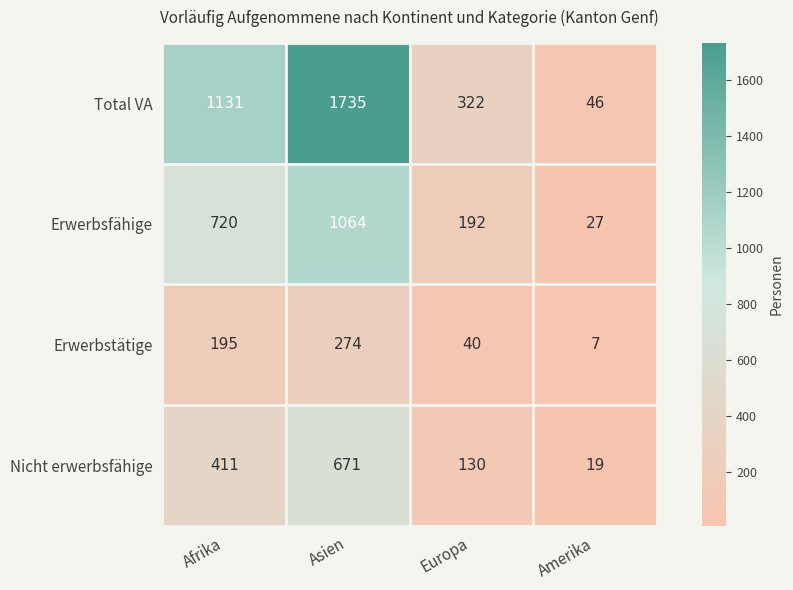

Count the number of categories in the chart.

4